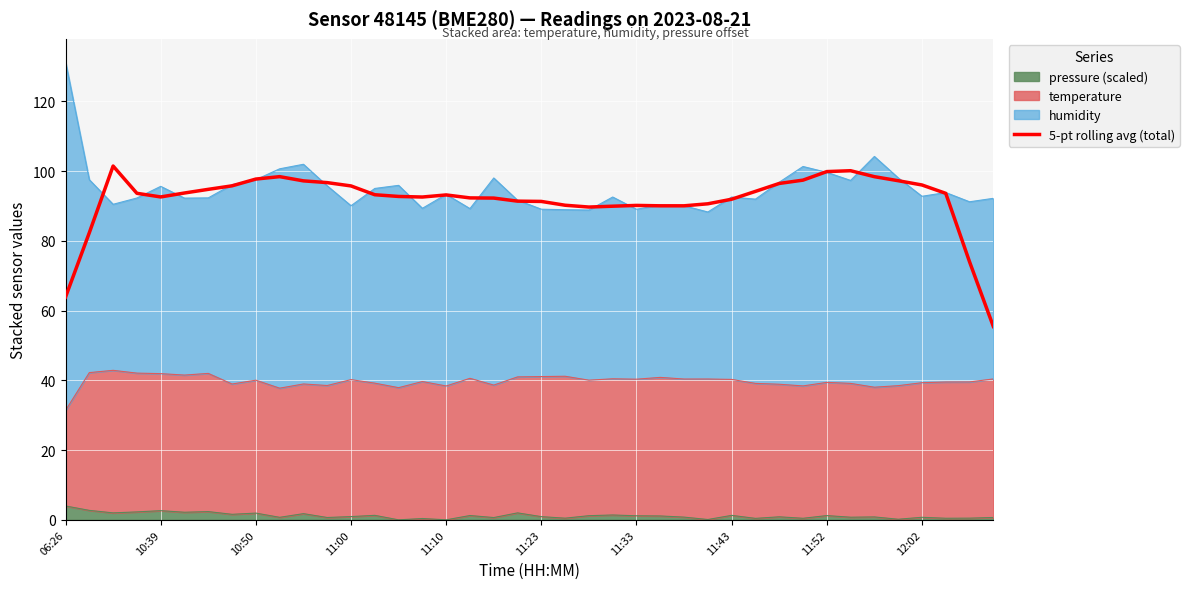

How many interior local valleys (lower than both neighbors) does the data have?

4